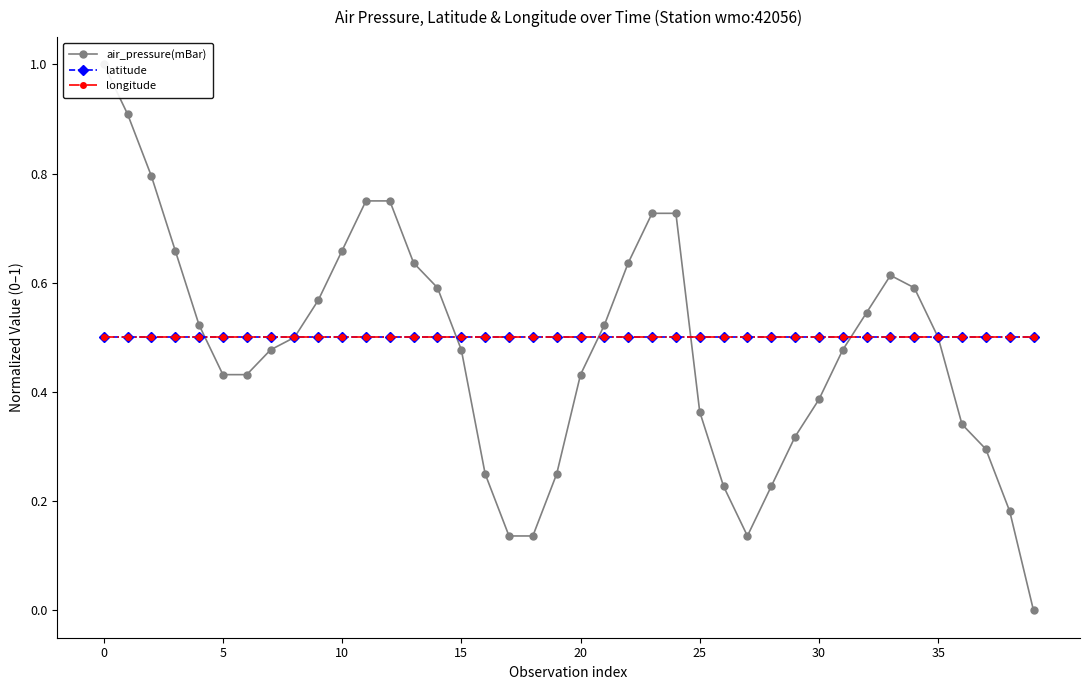

True or false: latitude has more than 2 interior local peaks.

False